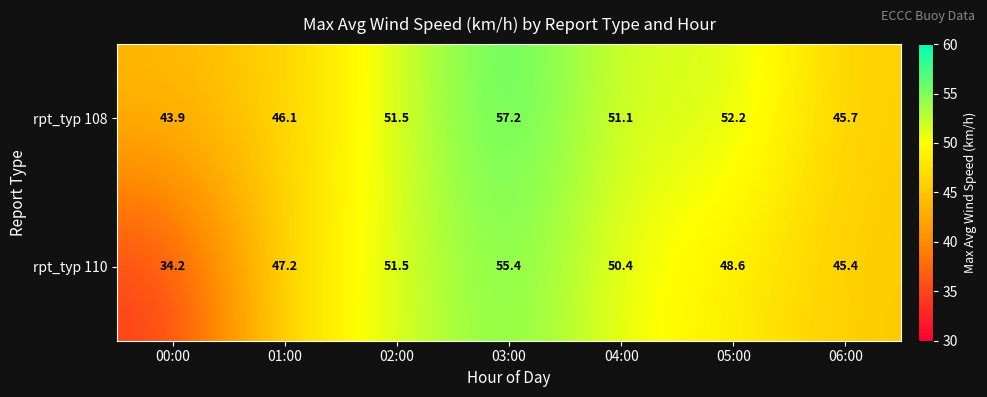

What is the sum of all rpt_typ 110 values?

332.7